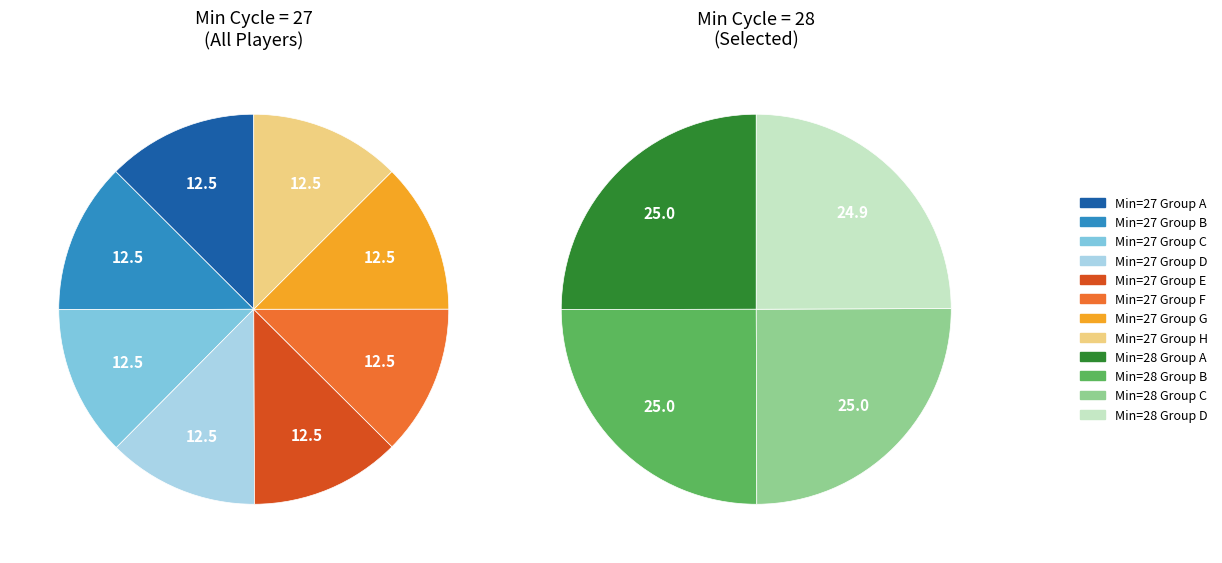

Does 27 account for over 50% of the chart?

No